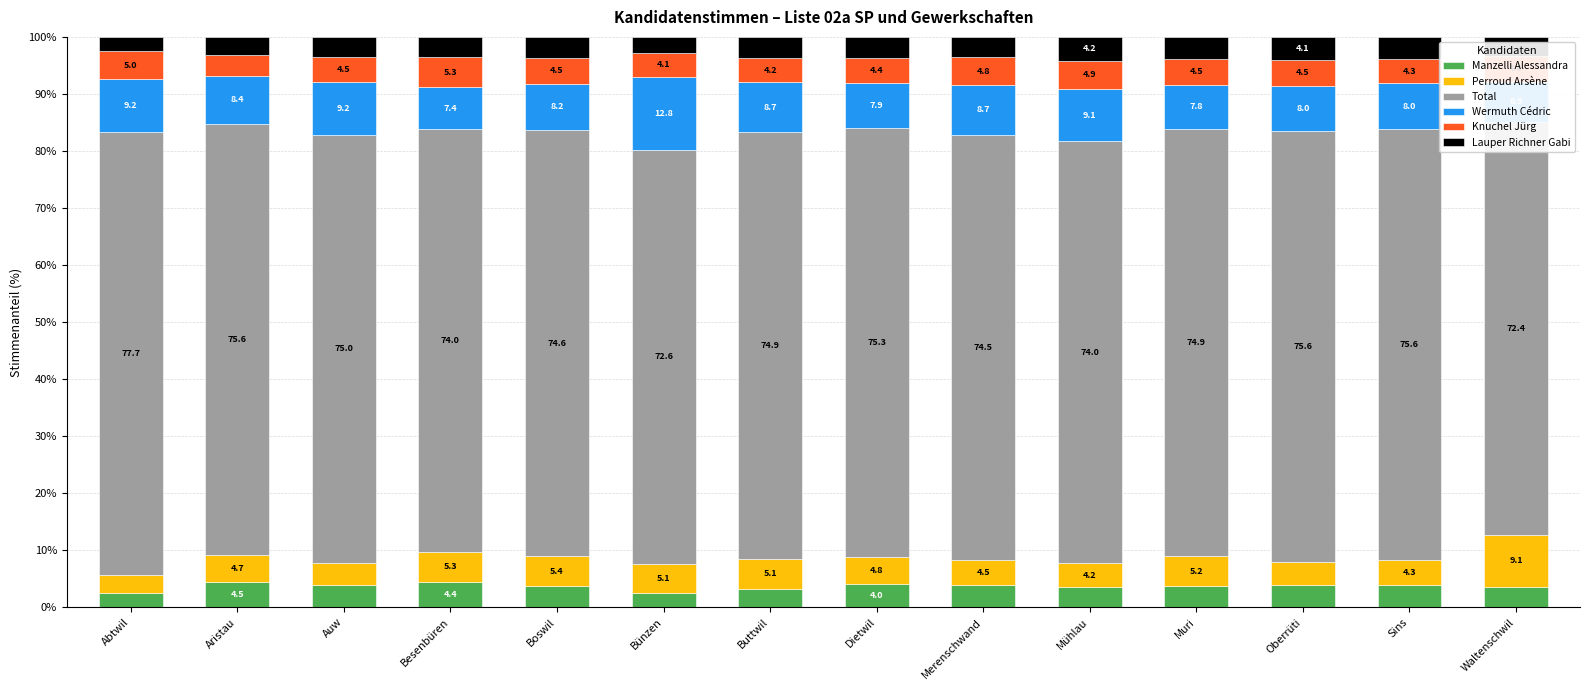

What is the spread (max minus min) of values at Besenbüren?

70.5